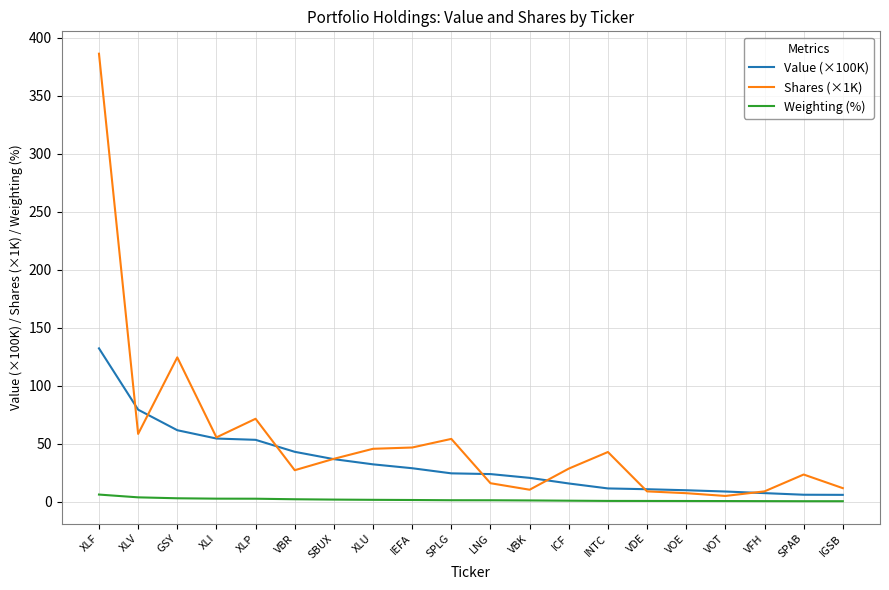

Which series ends up on top after the final intersection of Shares (×1K) and Value (×100K)?

Shares (×1K)